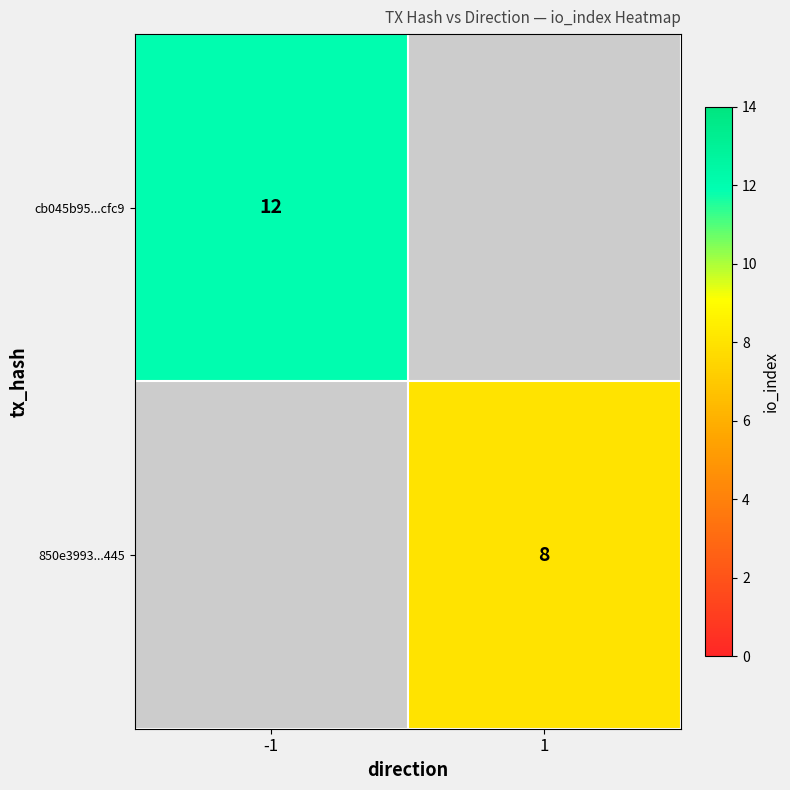

At how many categories does at least one series exceed 9?

1